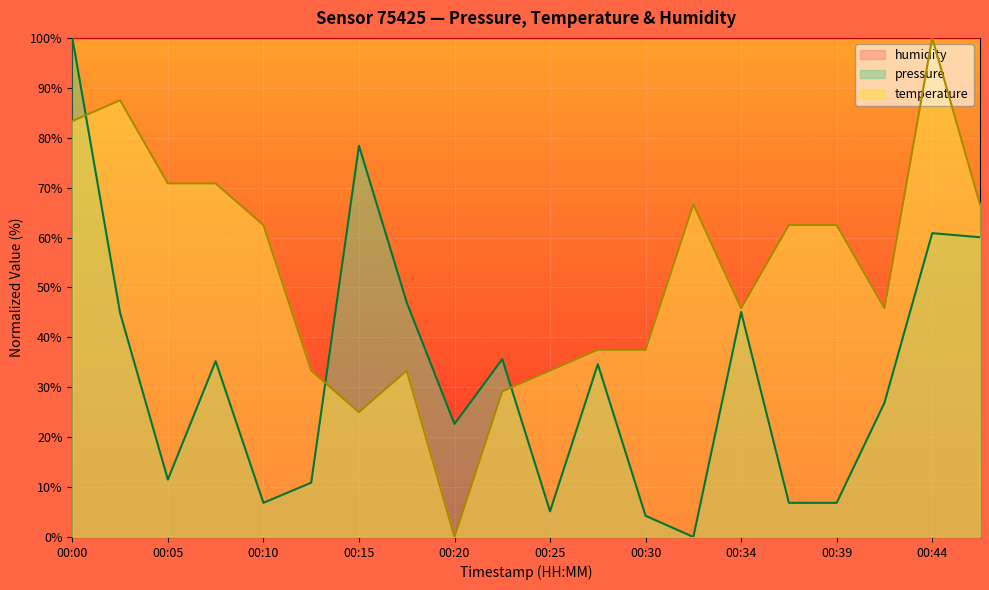

Which category has the highest value in the temperature series?

00:44